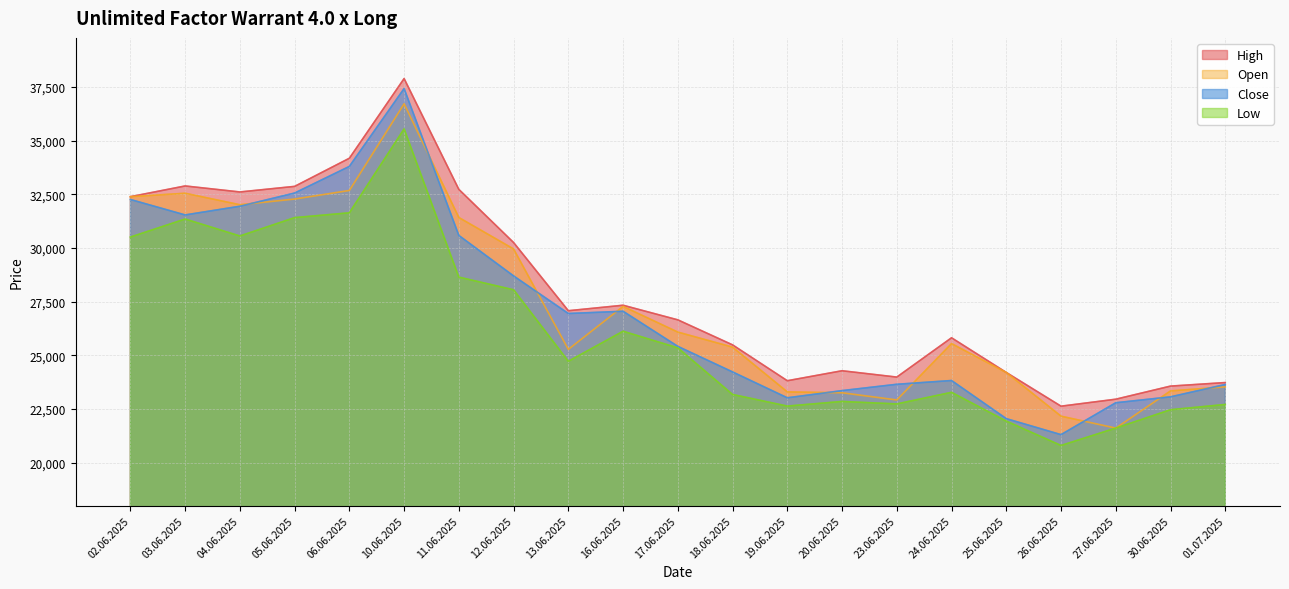

True or false: High and Close intersect in this chart.

False